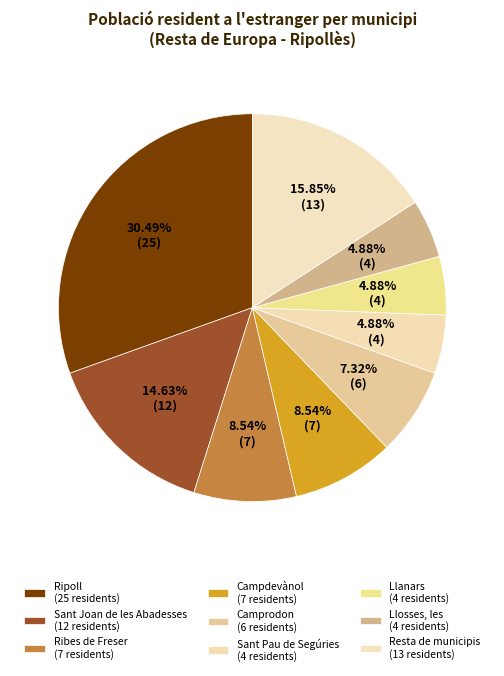

To the nearest percent, what is the difference between the Campdevànol and Llosses, les slice percentages?

4%